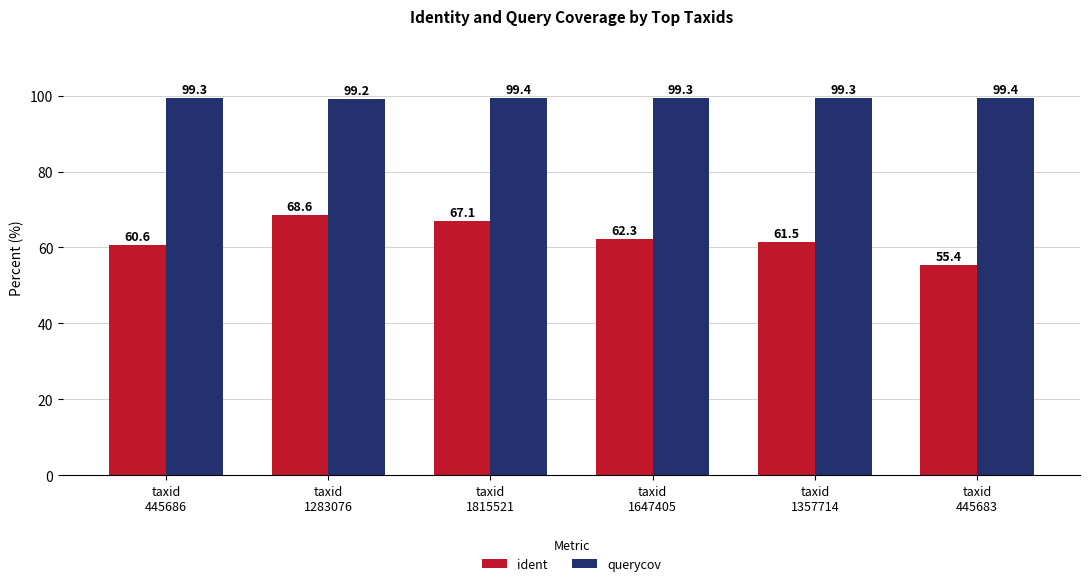

How many values in the ident series are below 62?

3